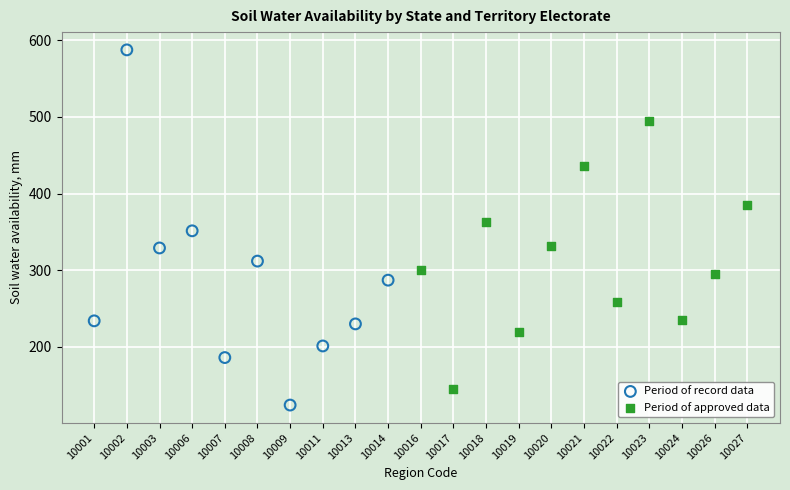

Which series contains the highest Y value?

Period of record data